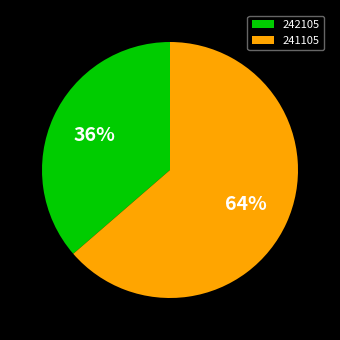

Which has a higher value, 241105 or 242105?

241105